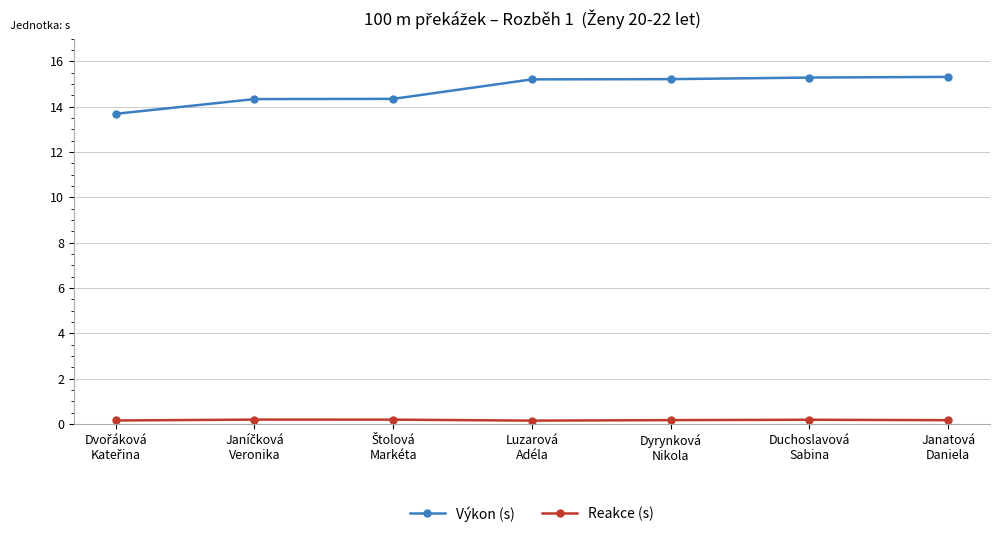

Which series has the largest total across all categories?

Výkon (s)